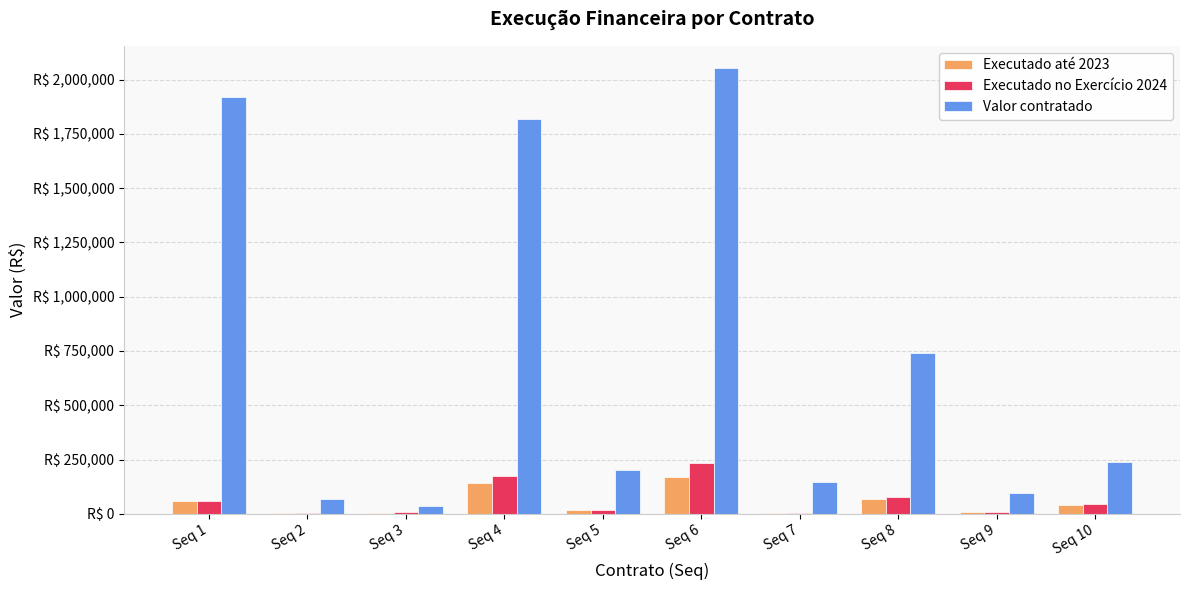

Reading left to right, list all the values displayed in this chart.

Executado até 2023: Seq 1=56996.6	Seq 2=5000.0	Seq 3=4437.5	Seq 4=143613.1	Seq 5=15090.0	Seq 6=167509.9	Seq 7=5225.6	Seq 8=68594.8	Seq 9=8000.0	Seq 10=40573.7
Executado no Exercício 2024: Seq 1=58006.2	Seq 2=5000.0	Seq 3=6656.4	Seq 4=171865.6	Seq 5=16945.0	Seq 6=231699.3	Seq 7=3900.8	Seq 8=78107.2	Seq 9=8000.0	Seq 10=44735.3
Valor contratado: Seq 1=1919905.9	Seq 2=69600.0	Seq 3=35500.0	Seq 4=1820575.6	Seq 5=203340.0	Seq 6=2053600.0	Seq 7=147200.0	Seq 8=738720.0	Seq 9=96000.0	Seq 10=236700.0